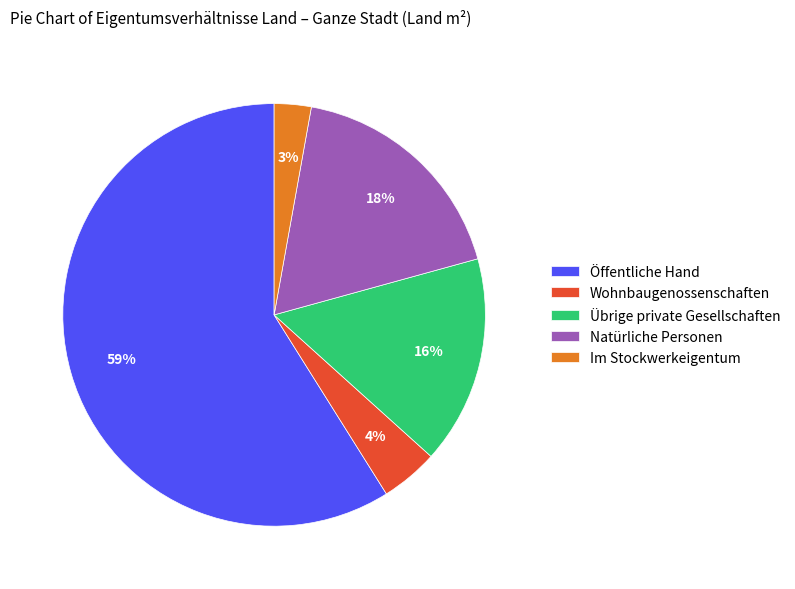

The Übrige private Gesellschaften slice represents 16% of the pie. True or false?

True